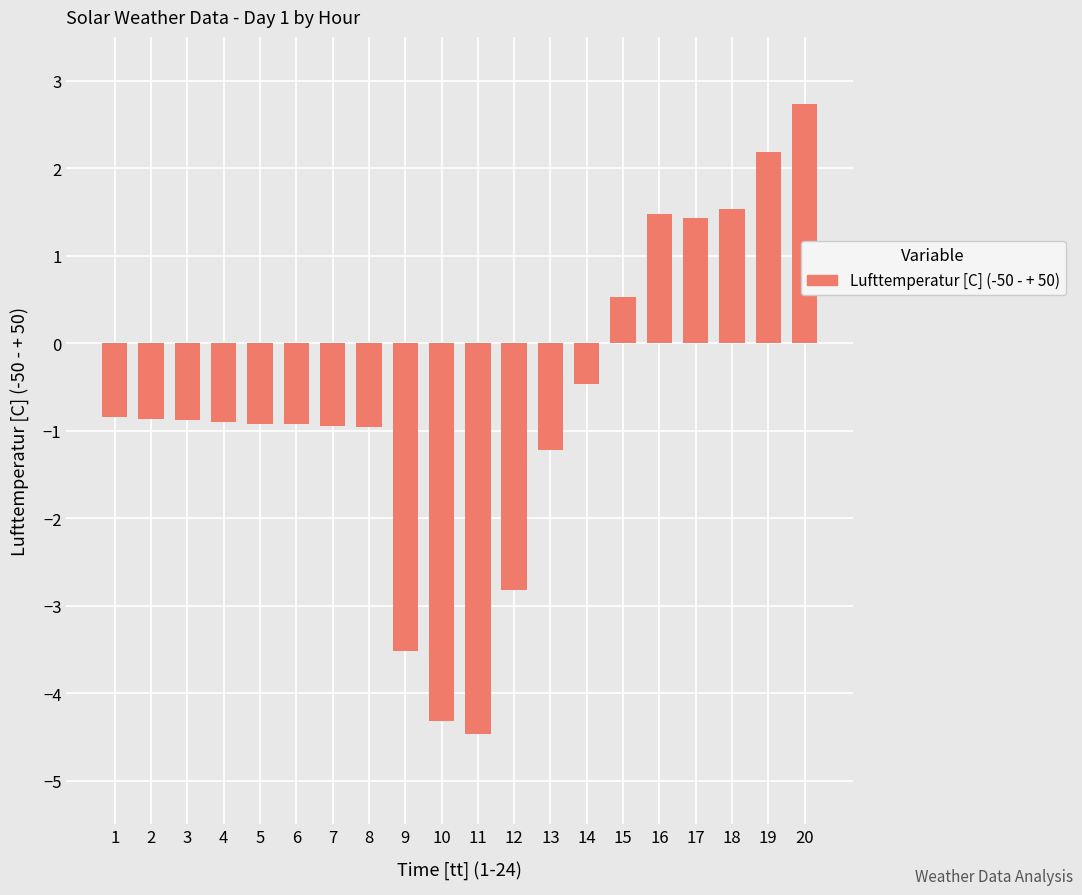

What is the greatest value displayed?

2.7